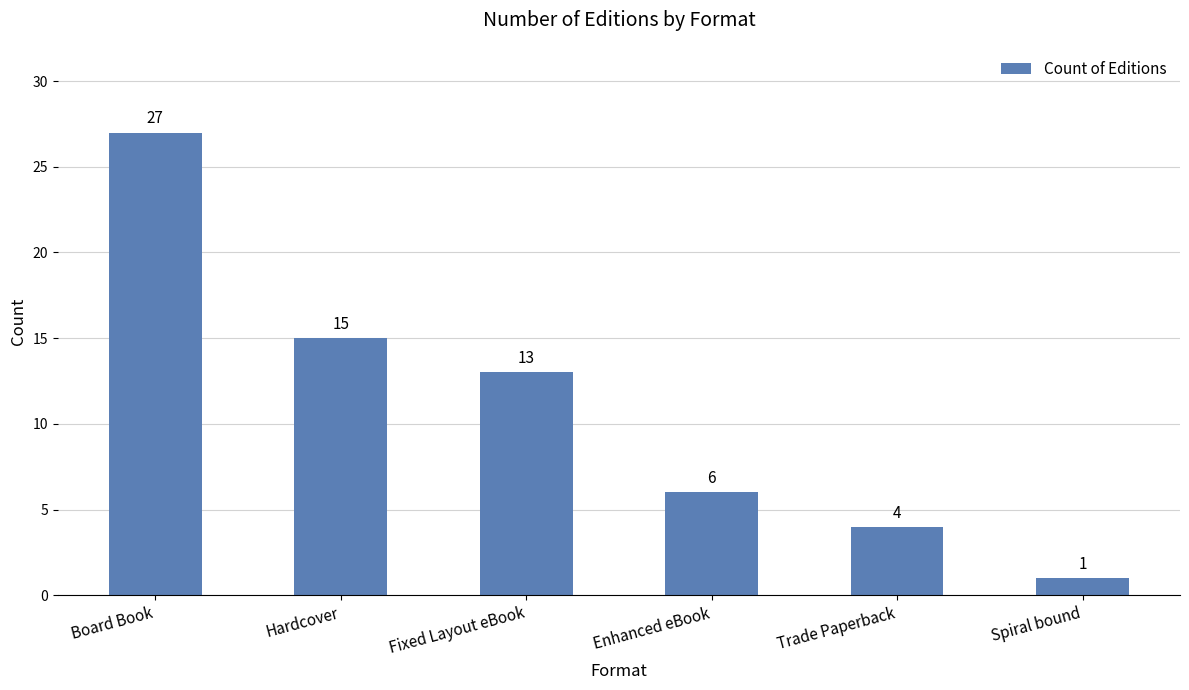

Does the chart contain any negative values?

No